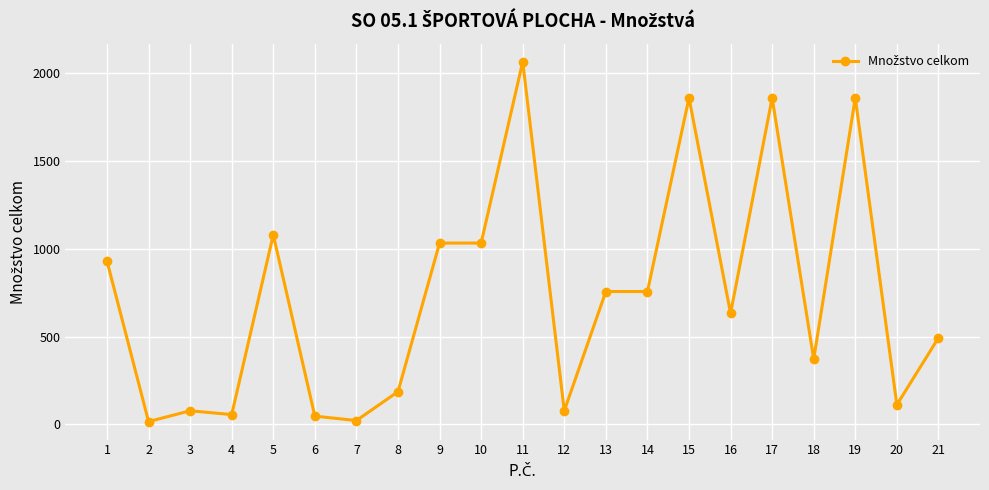

What is the difference between the maximum and second lowest values?

2044.0